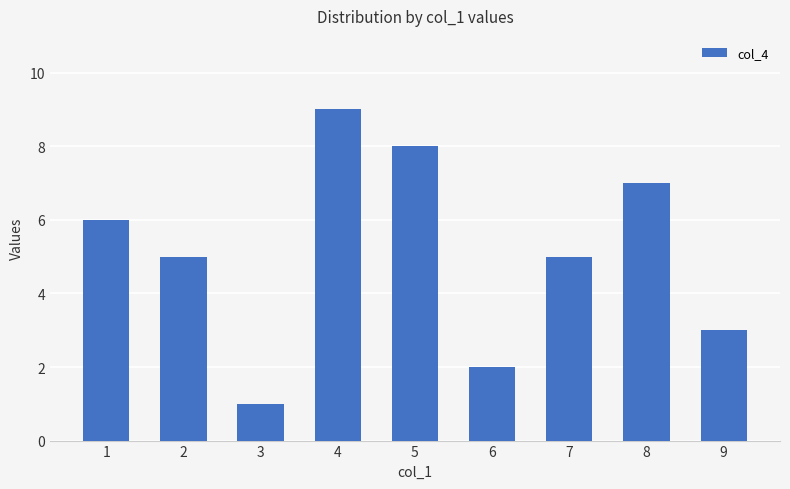

Between 7 and 3, which is larger?

7